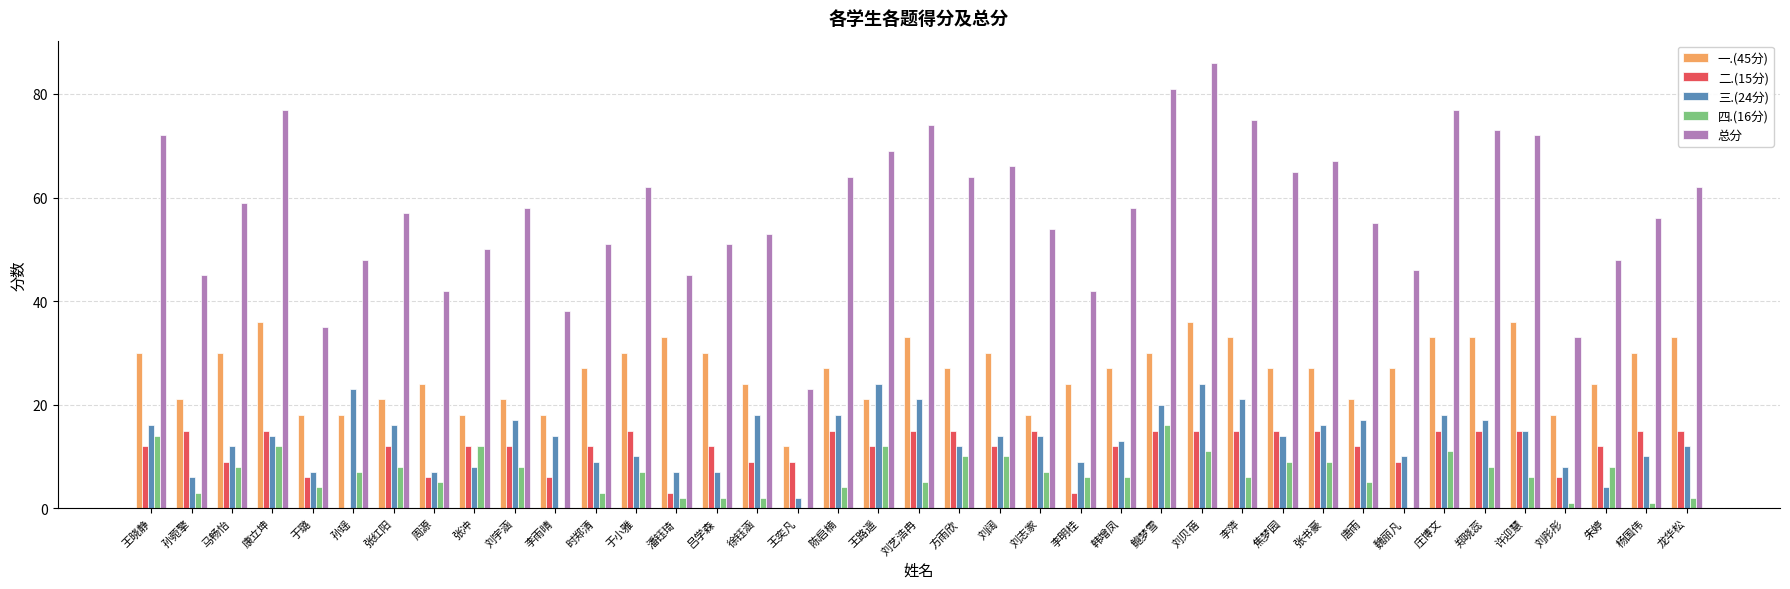

Reading left to right, what are all the values shown in this chart?

一.(45分): 30	21	30	36	18	18	21	24	18	21	18	27	30	33	30	24	12	27	21	33	27	30	18	24	27	30	36	33	27	27	21	27	33	33	36	18	24	30	33
二.(15分): 12	15	9	15	6	0	12	6	12	12	6	12	15	3	12	9	9	15	12	15	15	12	15	3	12	15	15	15	15	15	12	9	15	15	15	6	12	15	15
三.(24分): 16	6	12	14	7	23	16	7	8	17	14	9	10	7	7	18	2	18	24	21	12	14	14	9	13	20	24	21	14	16	17	10	18	17	15	8	4	10	12
四.(16分): 14	3	8	12	4	7	8	5	12	8	0	3	7	2	2	2	0	4	12	5	10	10	7	6	6	16	11	6	9	9	5	0	11	8	6	1	8	1	2
总分: 72	45	59	77	35	48	57	42	50	58	38	51	62	45	51	53	23	64	69	74	64	66	54	42	58	81	86	75	65	67	55	46	77	73	72	33	48	56	62